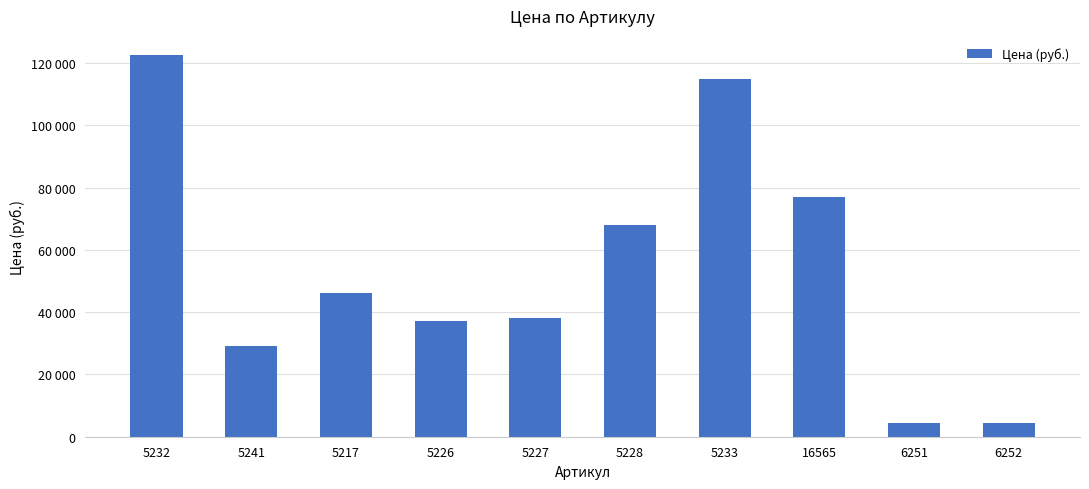

Reading left to right, extract all data points from this chart.

122630	29205	46230	37120	38130	68140	114756	77094	4320	4320